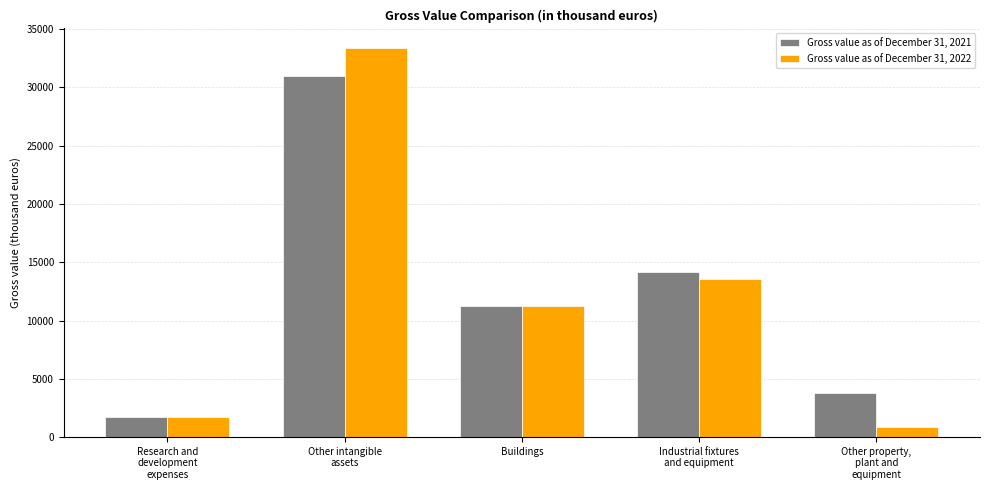

At which label is Gross value as of December 31, 2021 closest to 16383?

Industrial fixtures
and equipment